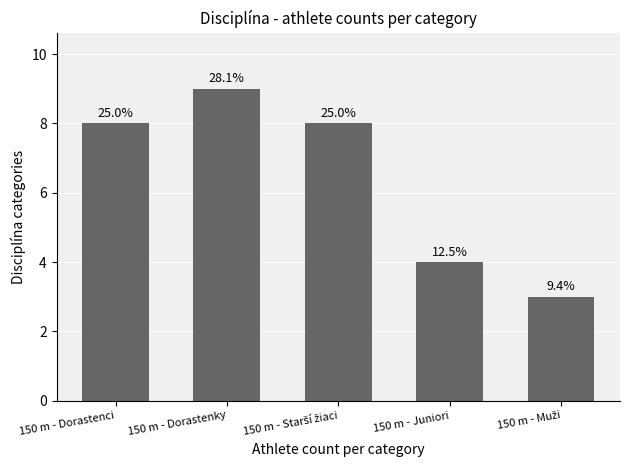

How many bars are there in total?

5